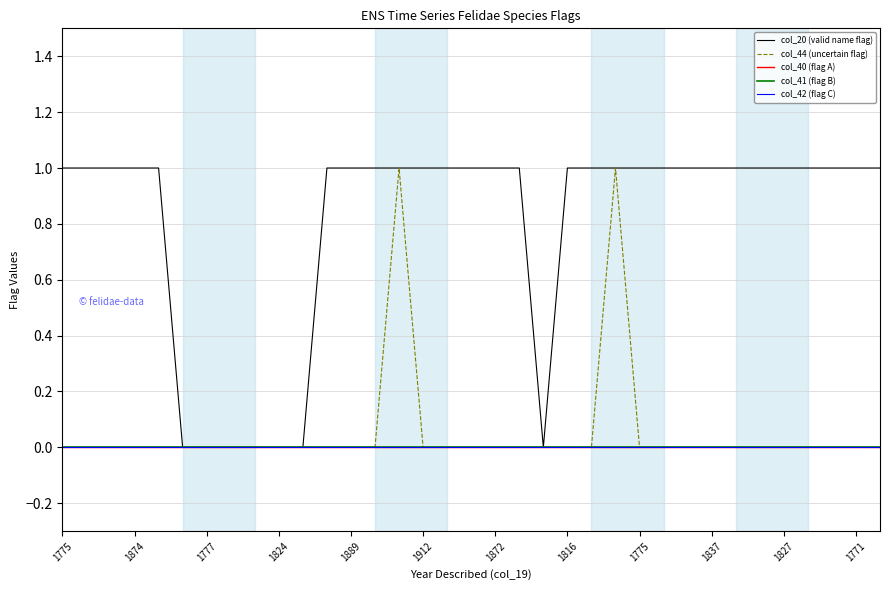

True or false: col_40 (flag A) has more than 1 interior local peaks.

False